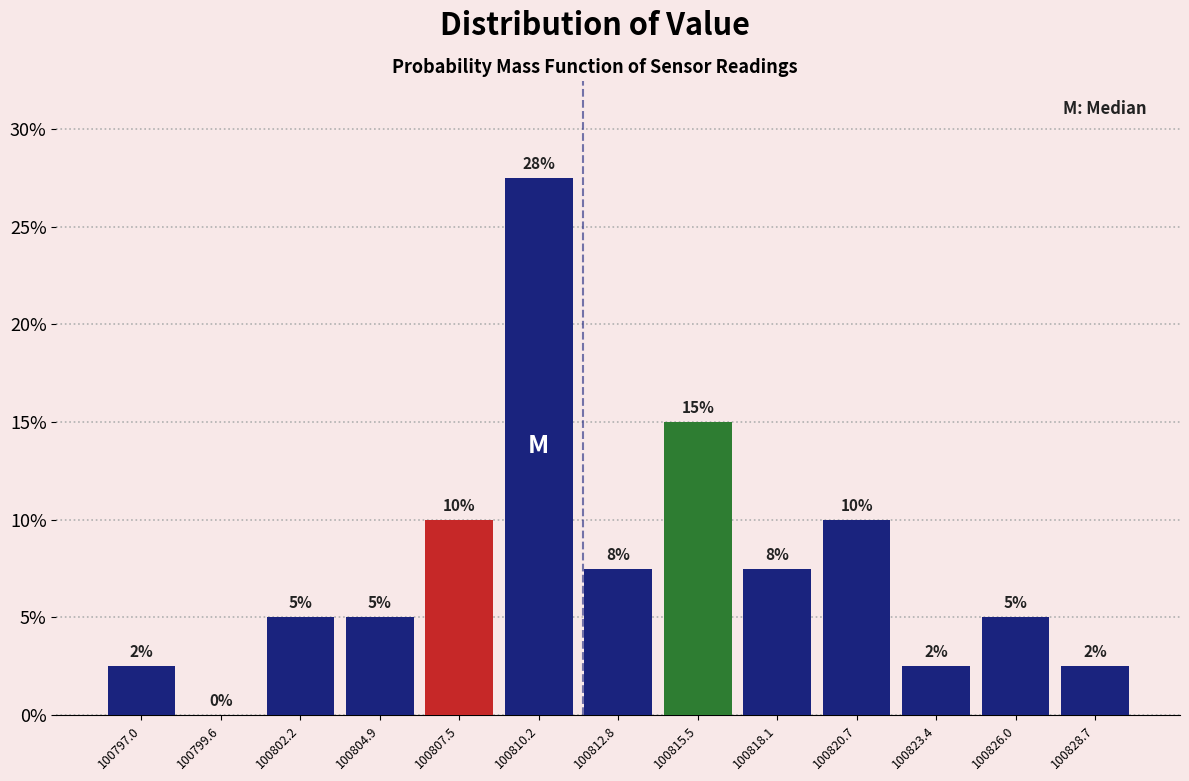

Which range on the x-axis has the tallest bar?

100809.0 to 100811.5